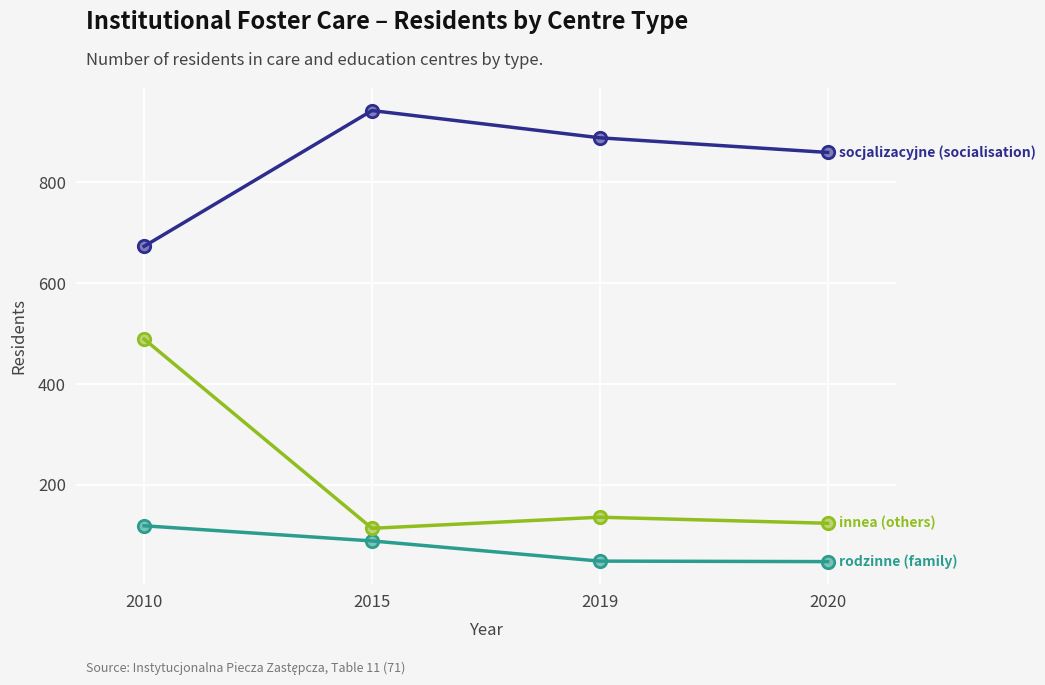

What is the difference between the highest and lowest values at 2020?

811